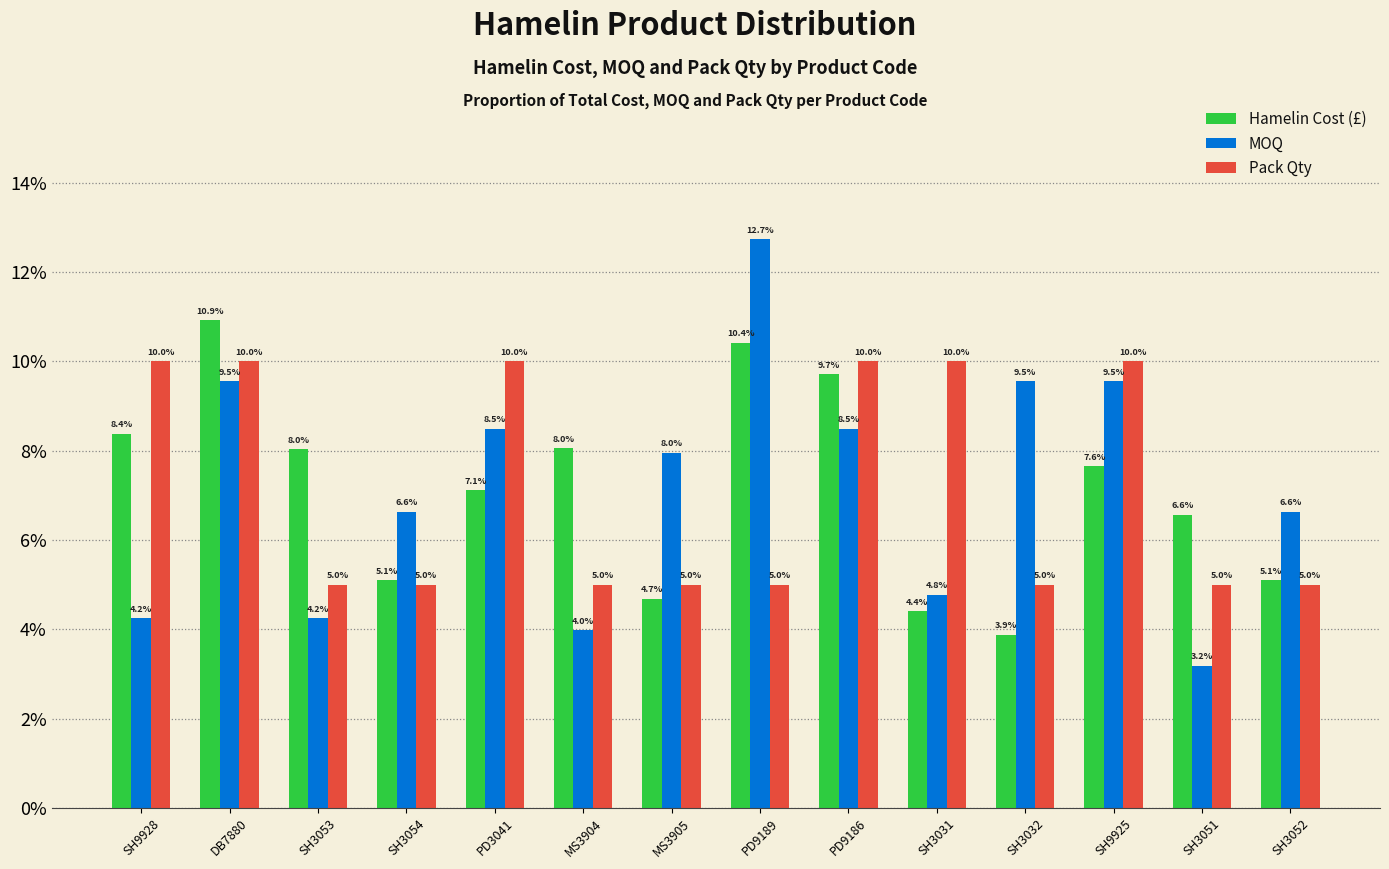

Reading left to right, what are all the values shown in this chart?

Hamelin Cost (£): SH9928=8.4	DB7880=10.9	SH3053=8.0	SH3054=5.1	PD3041=7.1	MS3904=8.0	MS3905=4.7	PD9189=10.4	PD9186=9.7	SH3031=4.4	SH3032=3.9	SH9925=7.6	SH3051=6.6	SH3052=5.1
MOQ: SH9928=4.2	DB7880=9.5	SH3053=4.2	SH3054=6.6	PD3041=8.5	MS3904=4.0	MS3905=8.0	PD9189=12.7	PD9186=8.5	SH3031=4.8	SH3032=9.5	SH9925=9.5	SH3051=3.2	SH3052=6.6
Pack Qty: SH9928=10.0	DB7880=10.0	SH3053=5.0	SH3054=5.0	PD3041=10.0	MS3904=5.0	MS3905=5.0	PD9189=5.0	PD9186=10.0	SH3031=10.0	SH3032=5.0	SH9925=10.0	SH3051=5.0	SH3052=5.0